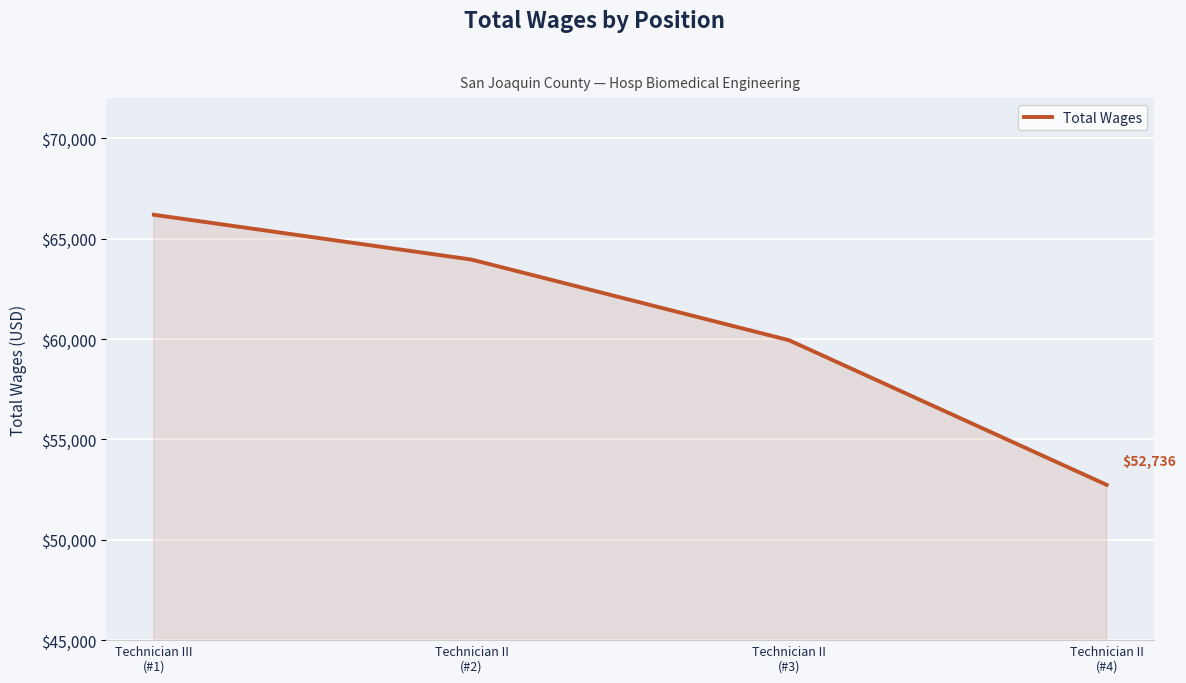

How many categories are shown in the chart?

4